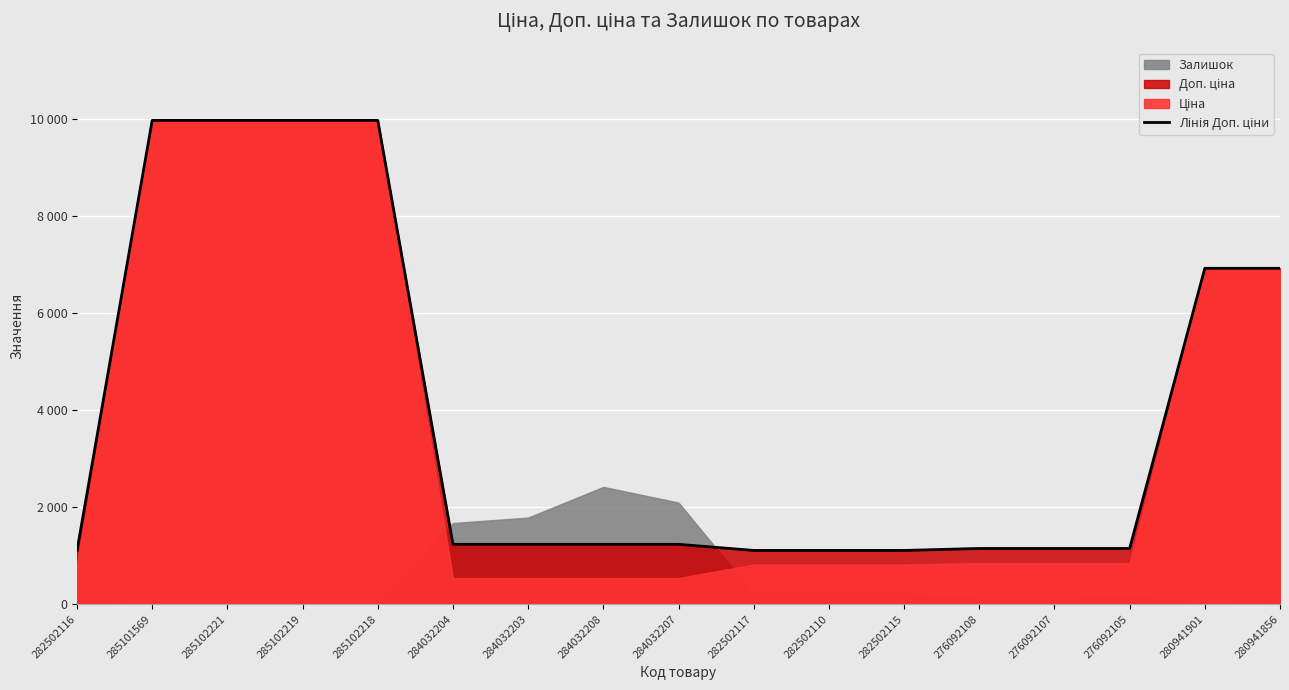

What is the minimum value shown in the chart?

1109.2